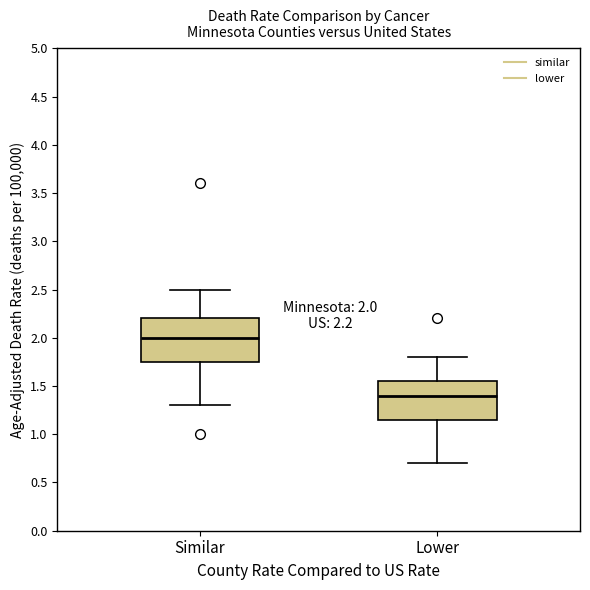

Which box has the lowest median line?

Lower